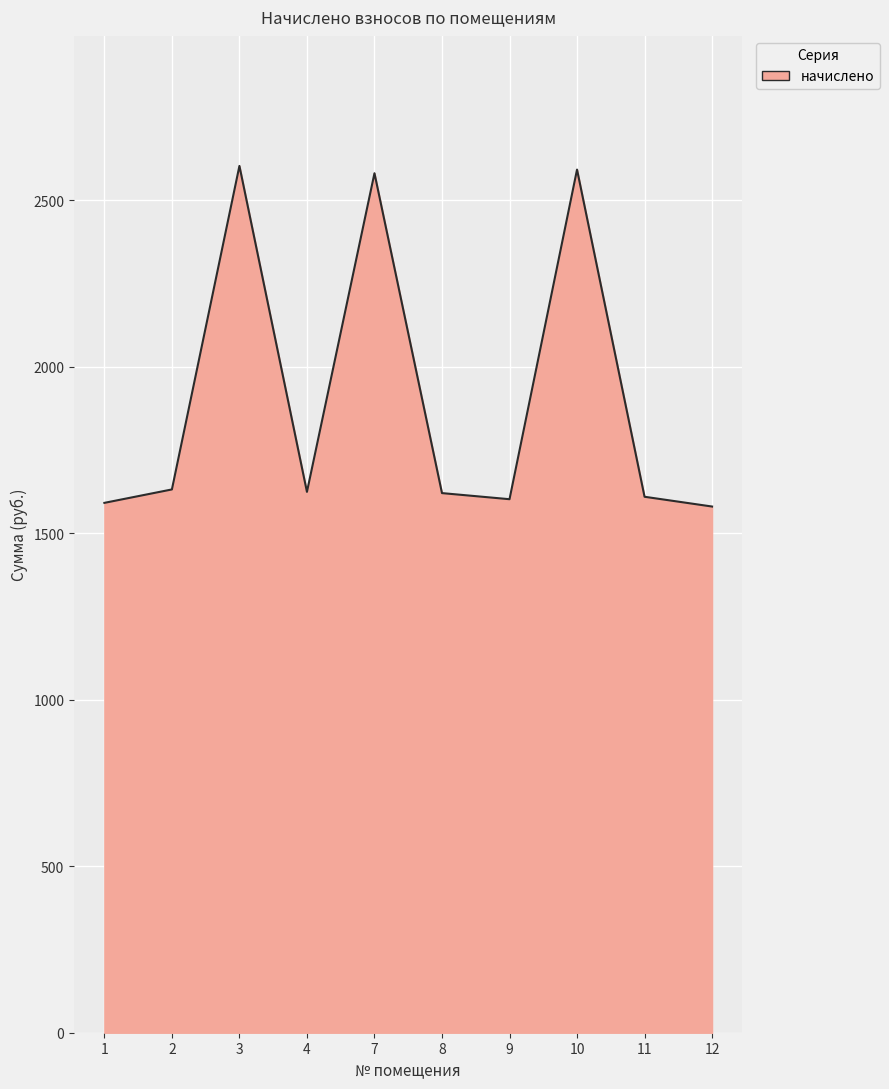

What is the ratio of the value at 1 to the value at 10?

0.6